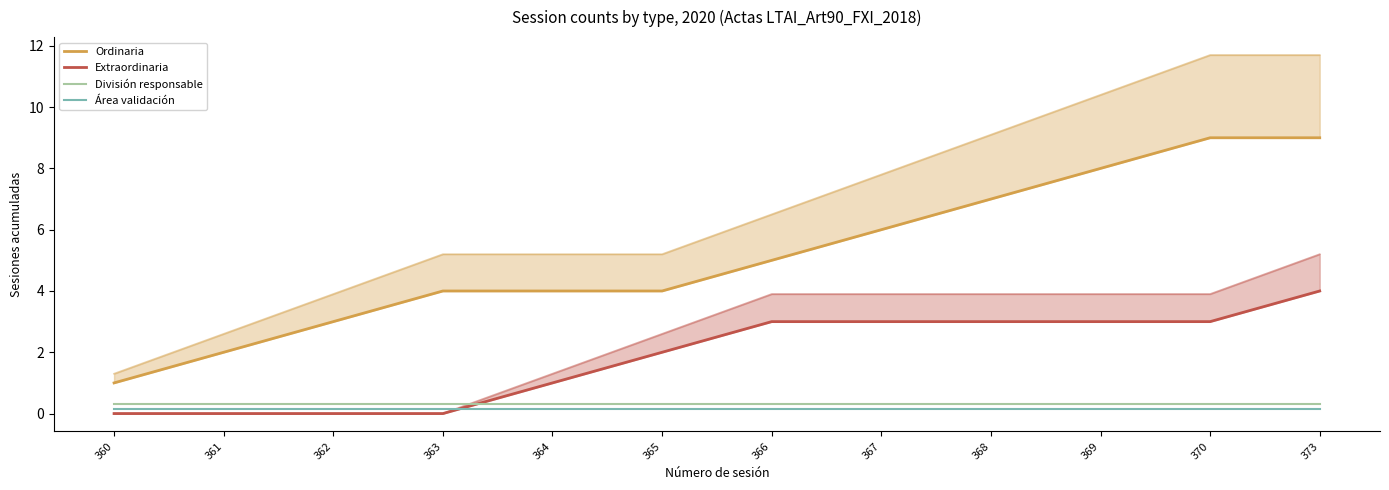

At 369, list the series in order from largest to smallest.

Ordinaria, Extraordinaria, División responsable, Área validación